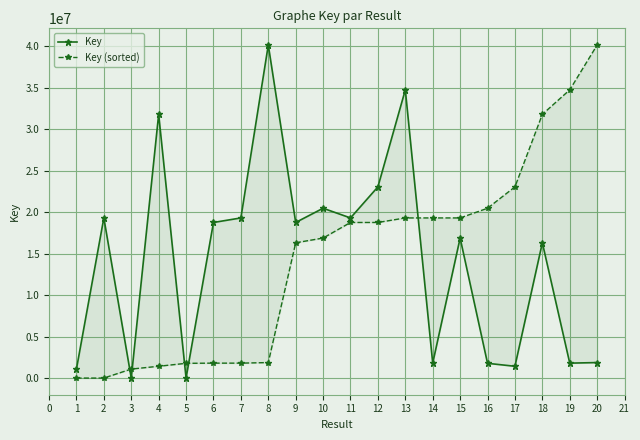

True or false: Key and Key (sorted) intersect in this chart.

True